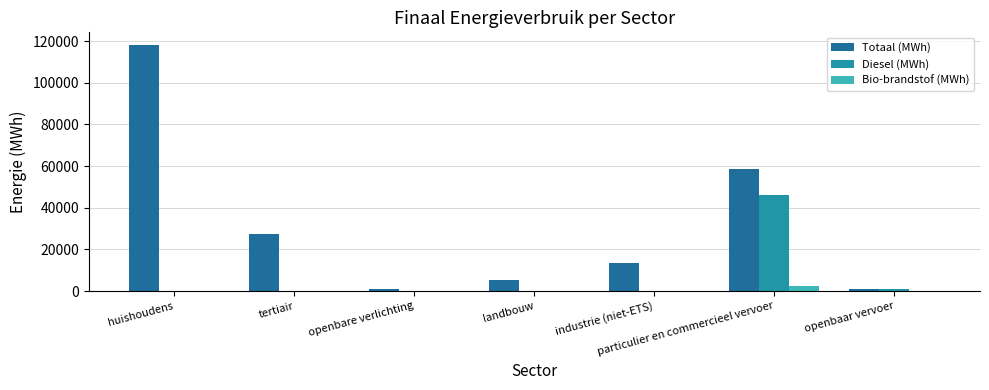

Are the bars grouped side by side (vs. stacked)?

Yes